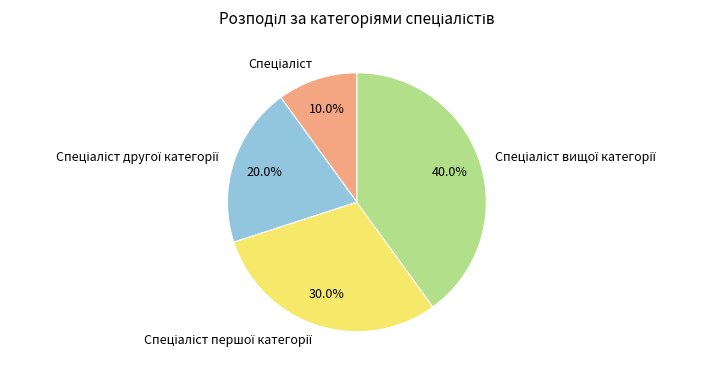

Is there any slice that represents more than half of the pie?

No